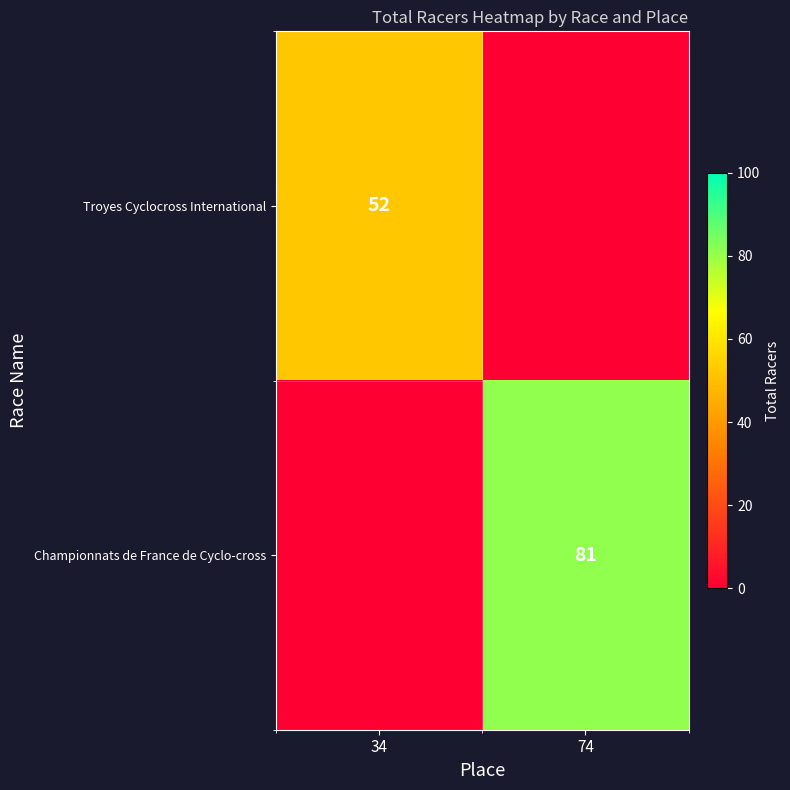

Is the value of Troyes Cyclocross International at 34 greater than the value of Championnats de France de Cyclo-cross at 74?

No